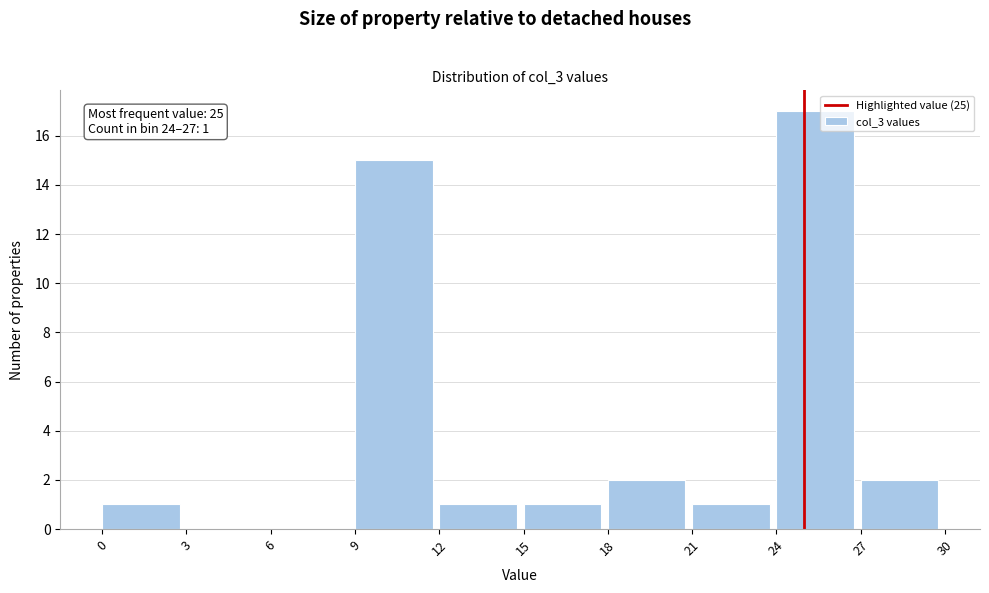

Over which range of the x-axis is the bar tallest?

24 to 27